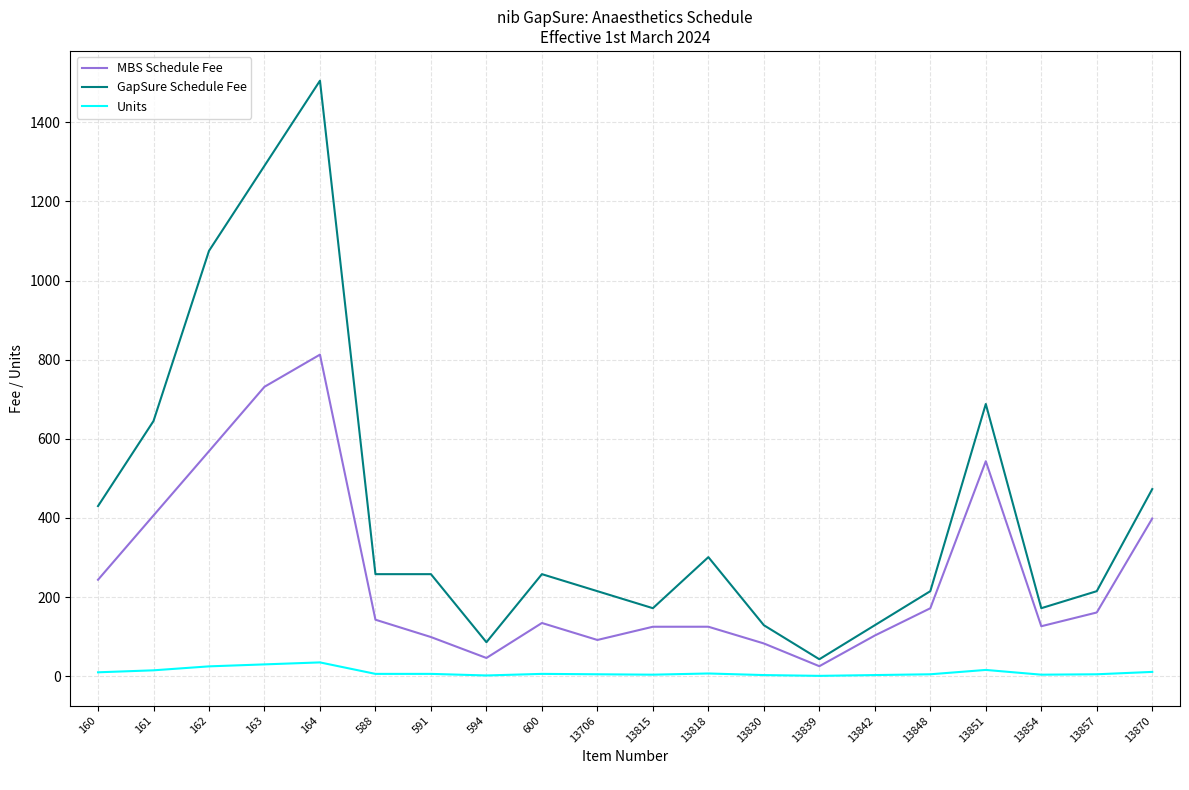

At which label is GapSure Schedule Fee closest to 774?

13851